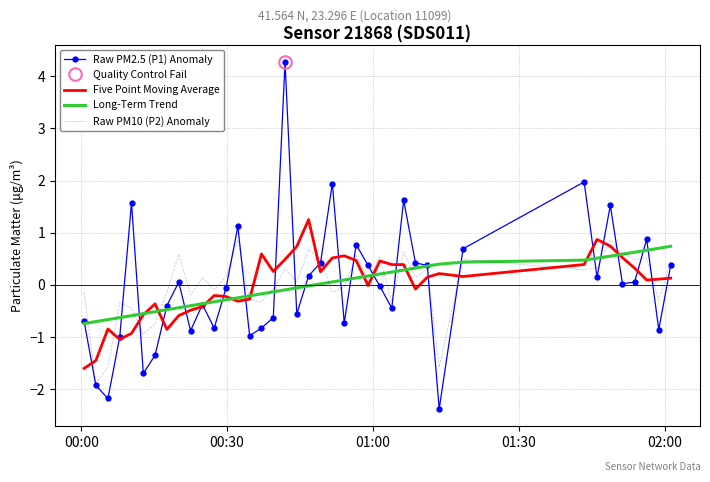

Which series has the largest range (max minus min)?

Raw PM2.5 (P1) Anomaly